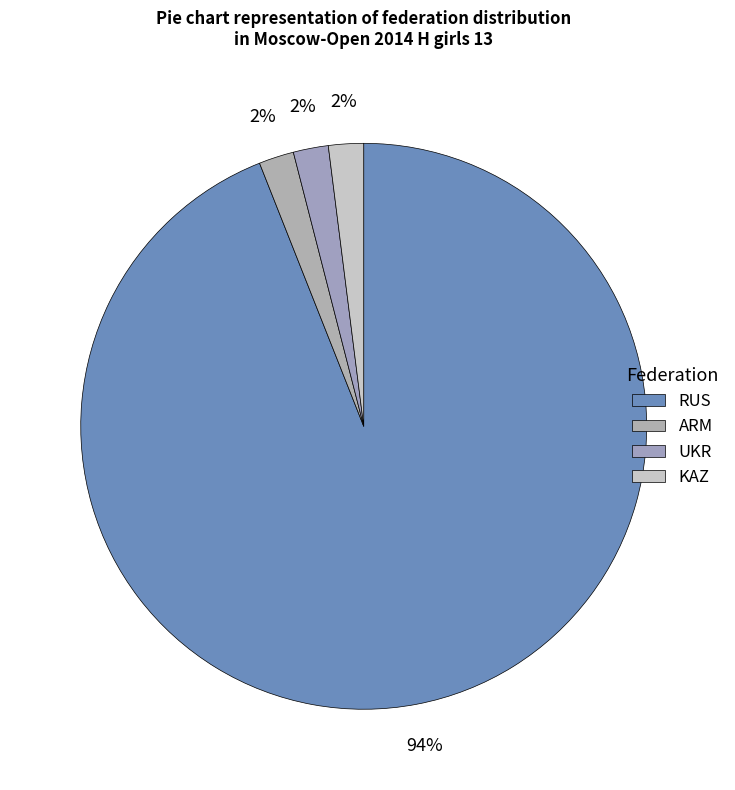

Combined, what portion of the pie is UKR and ARM?

4.0%